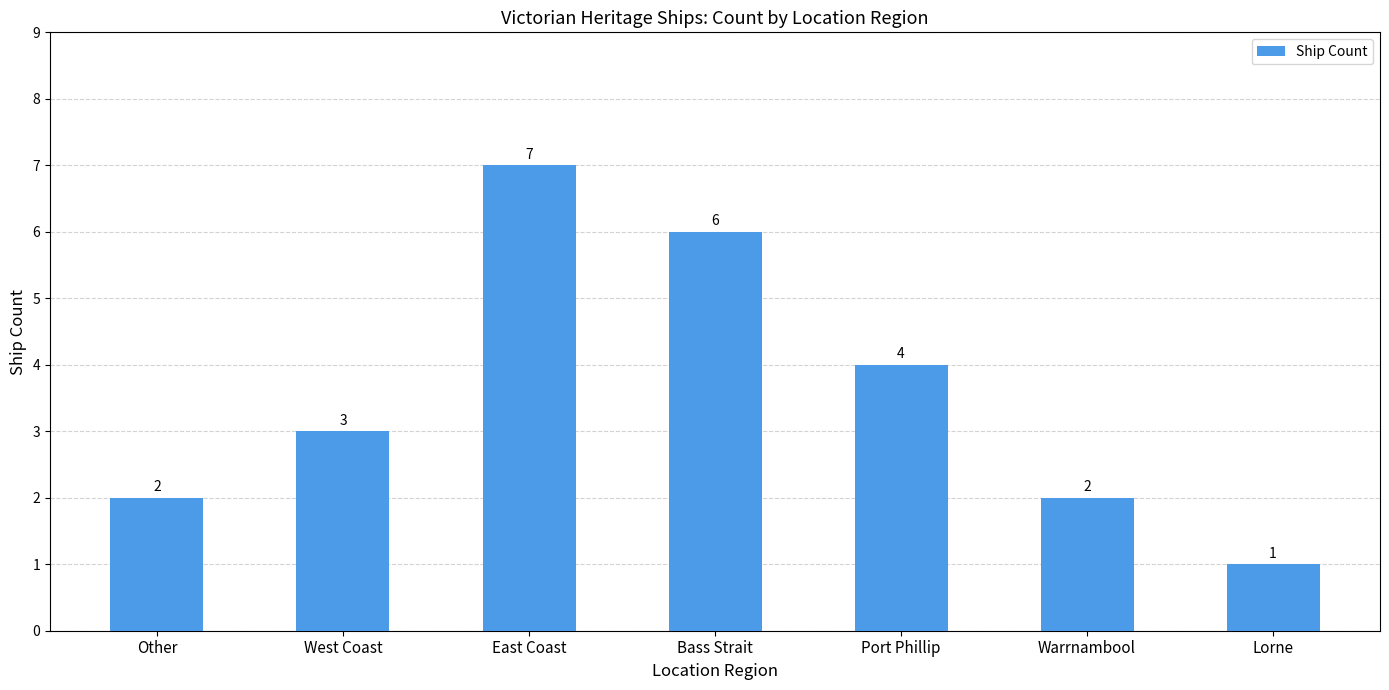

Are the bars grouped side by side (vs. stacked)?

No